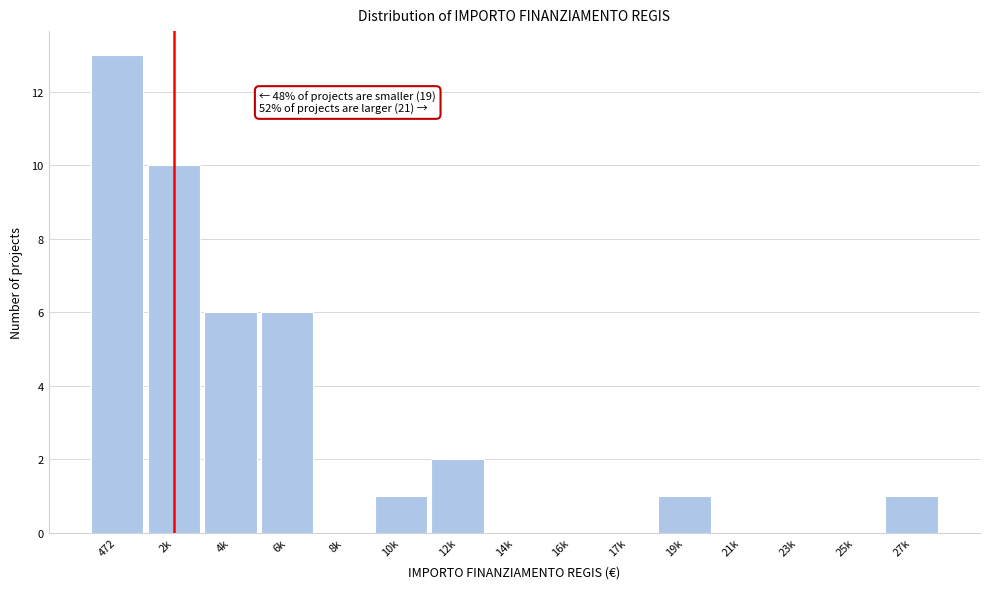

Reading left to right, list all the values displayed in this chart.

472=13	2k=10	4k=6	6k=6	8k=0	10k=1	12k=2	14k=0	16k=0	17k=0	19k=1	21k=0	23k=0	25k=0	27k=1